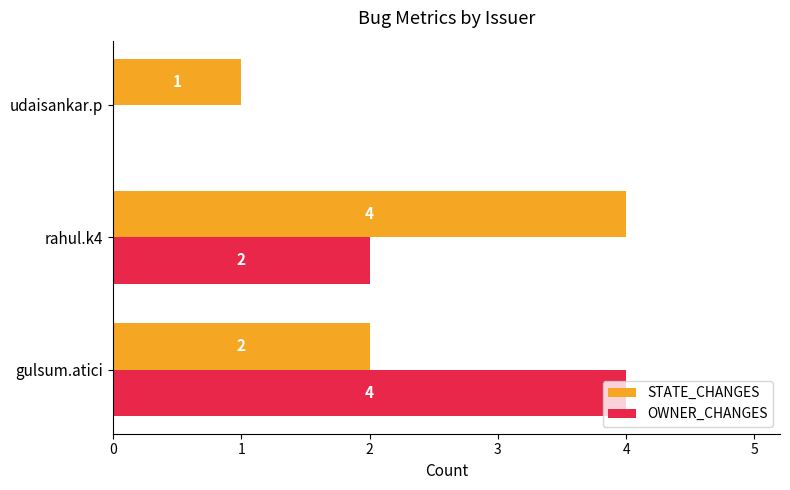

Which category has the highest value in the OWNER_CHANGES series?

gulsum.atici